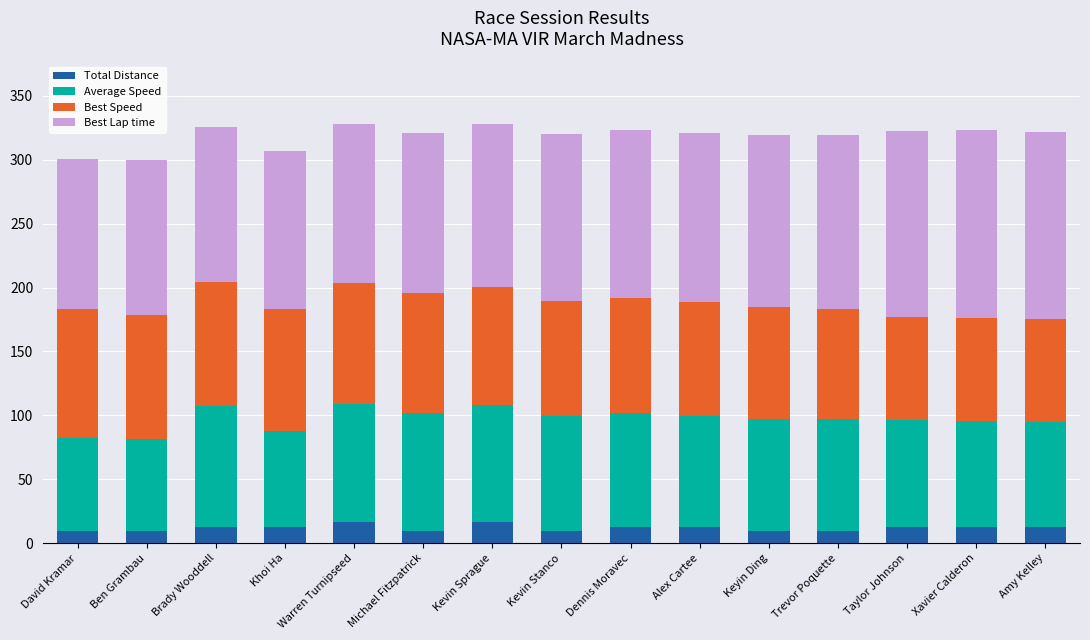

How many series are shown in this chart?

4